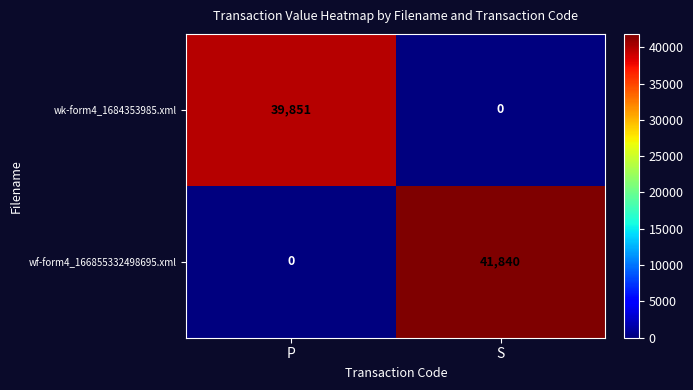

What is the difference between the wf-form4_166855332498695.xml values at S and P?

41840